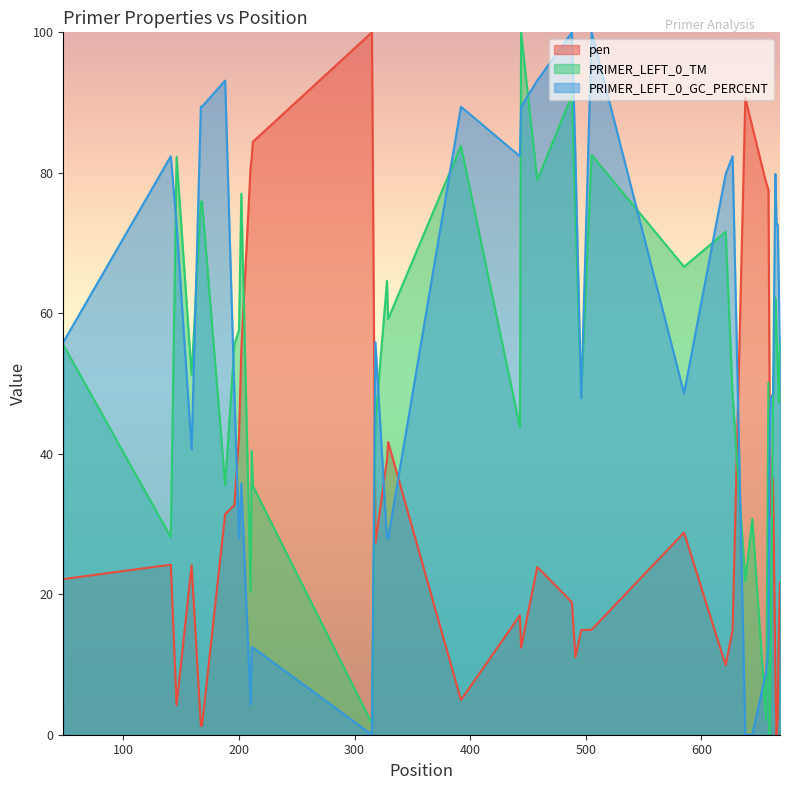

What is the difference between the maximum and second lowest values in the pen series?

98.7